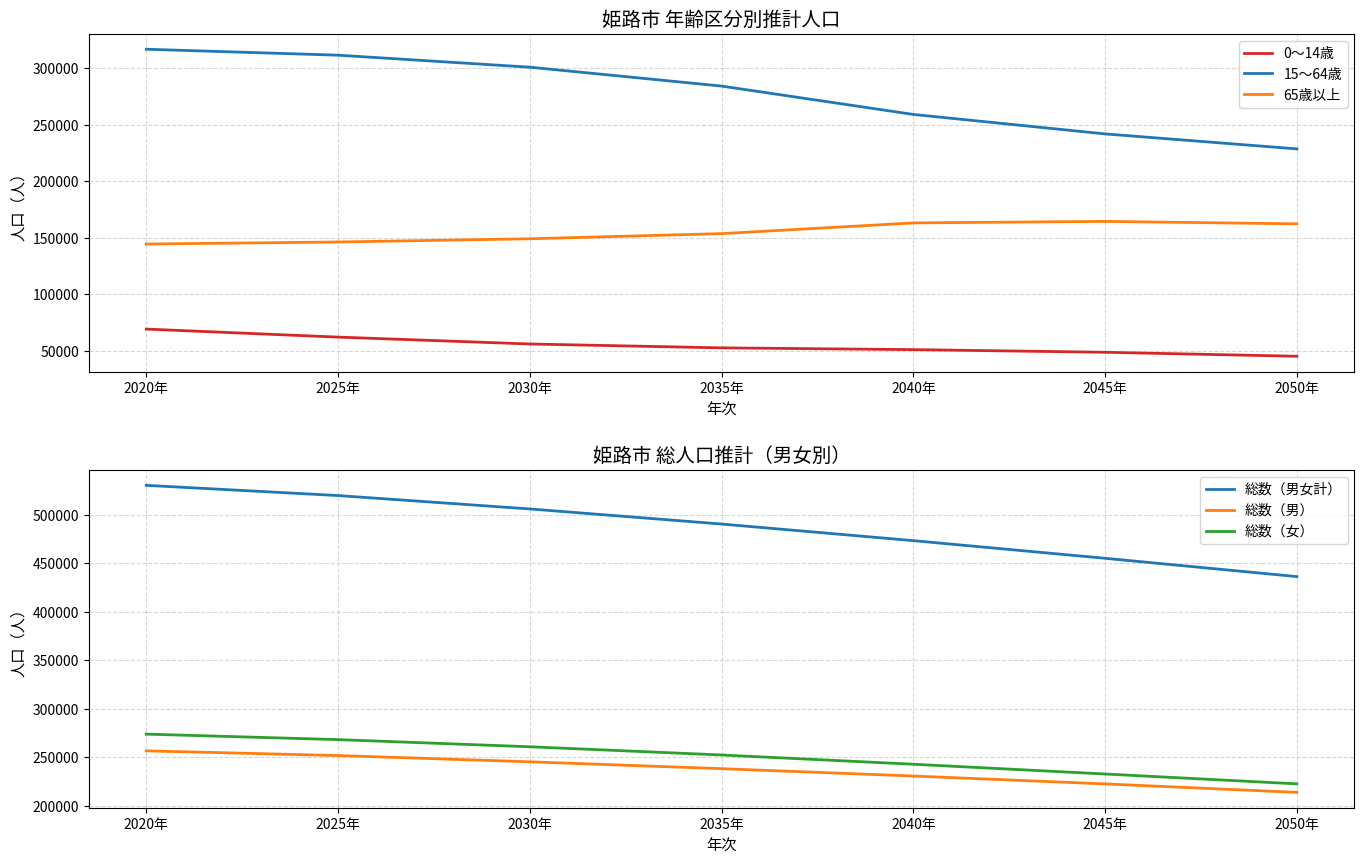

What is the label of the 5th point from the left?

2040年